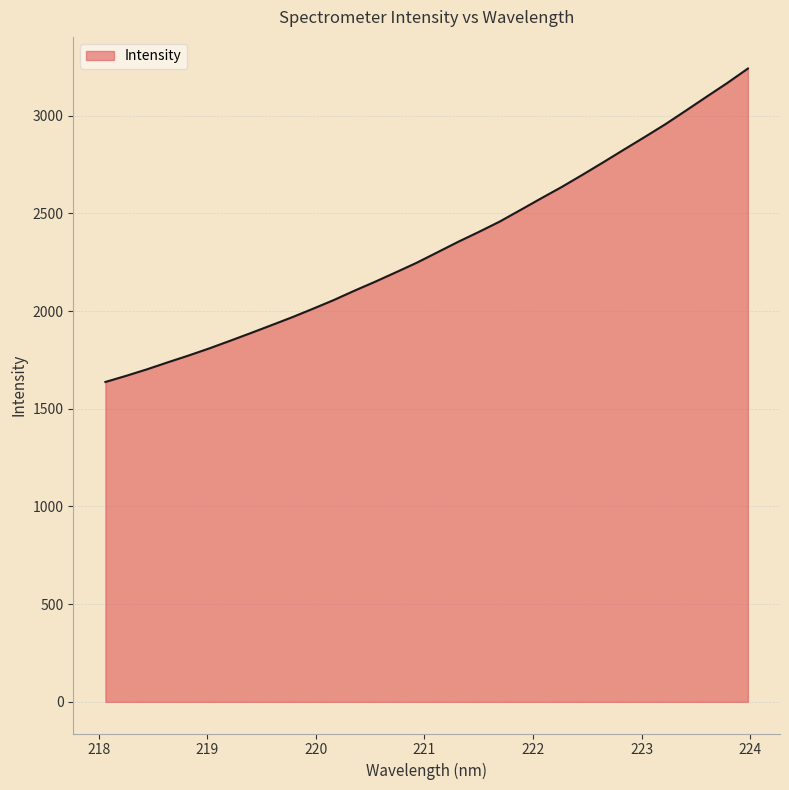

What is the difference between the maximum and minimum values?

1603.9